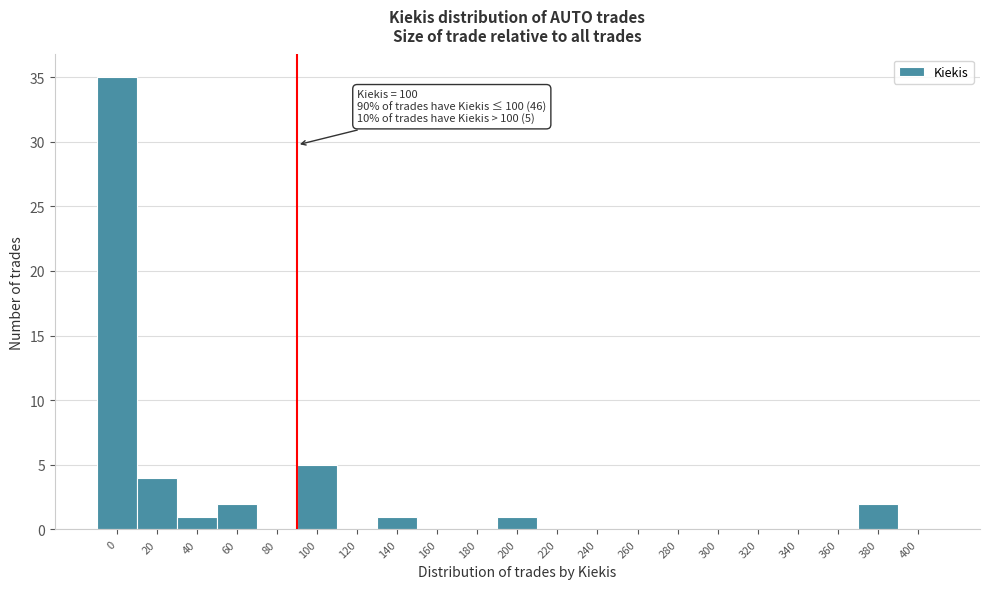

Reading left to right, what are all the values shown in this chart?

0=35	20=4	40=1	60=2	80=0	100=5	120=0	140=1	160=0	180=0	200=1	220=0	240=0	260=0	280=0	300=0	320=0	340=0	360=0	380=2	400=0